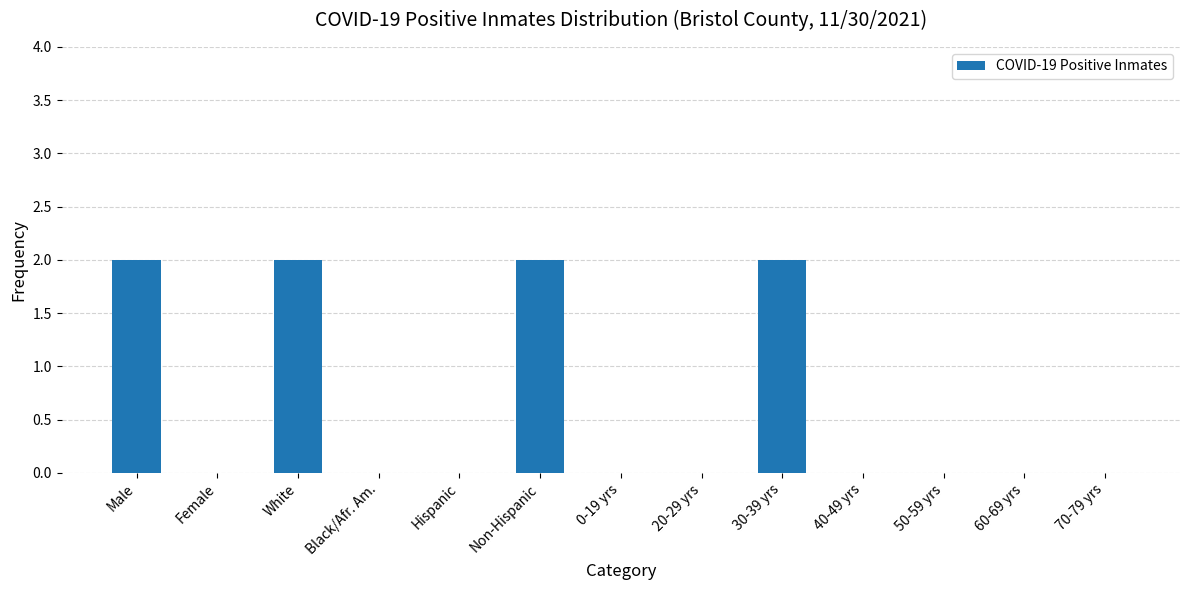

Reading right to left, what are all the values shown in this chart?

70-79 yrs=0	60-69 yrs=0	50-59 yrs=0	40-49 yrs=0	30-39 yrs=2	20-29 yrs=0	0-19 yrs=0	Non-Hispanic=2	Hispanic=0	Black/Afr. Am.=0	White=2	Female=0	Male=2